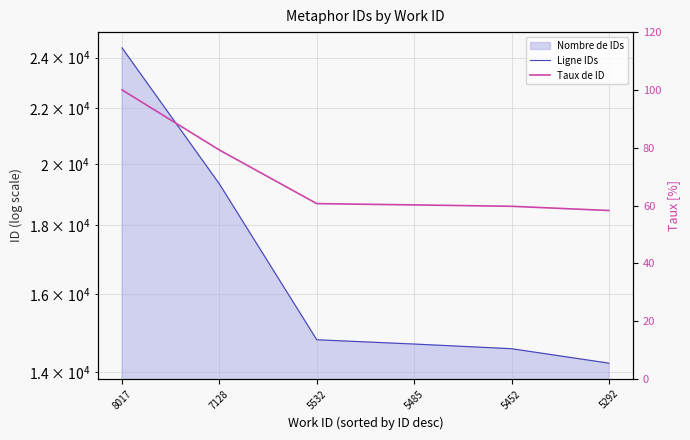

Between 7128 and 5292, which is larger?

7128